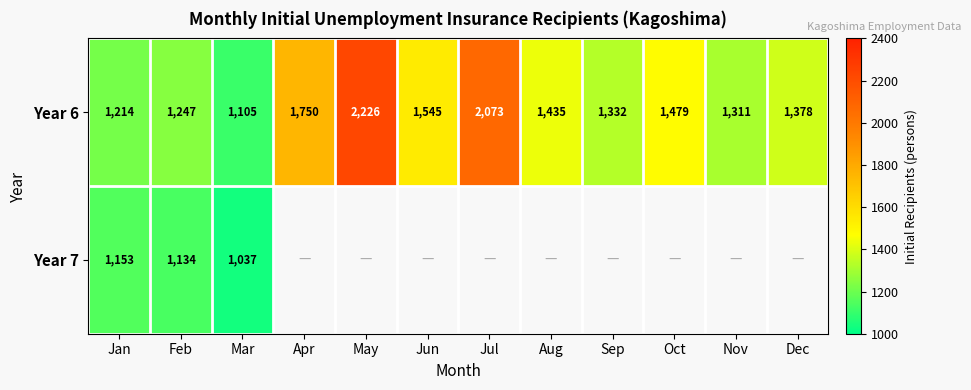

What is the difference between the Year 6 values at Aug and Nov?

124